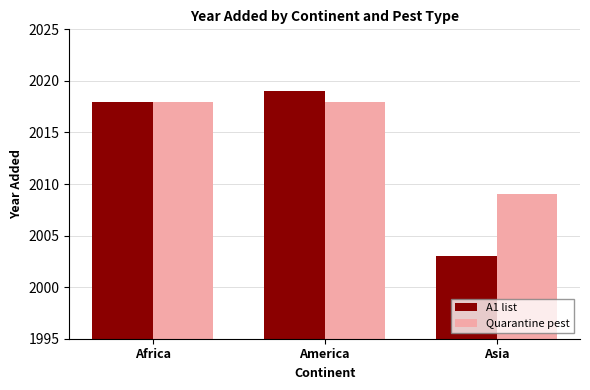

Rank the series by their average value, from lowest to highest.

A1 list, Quarantine pest